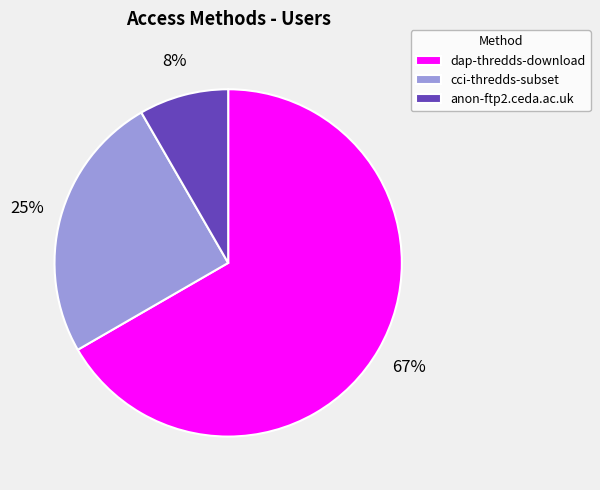

How many slices are in this pie chart?

3